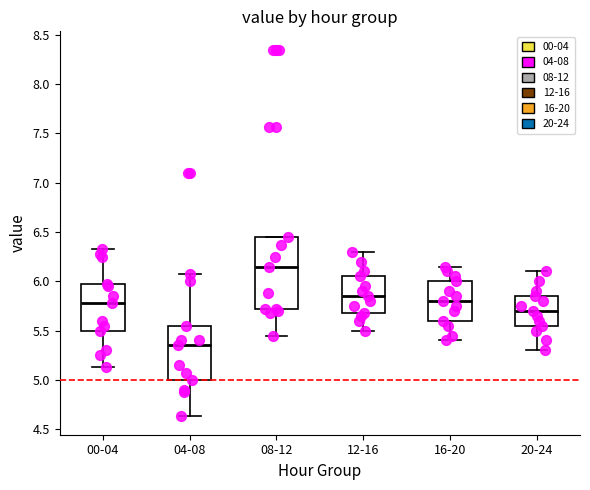

Which box is the tallest, from its lower edge to its upper edge?

08-12